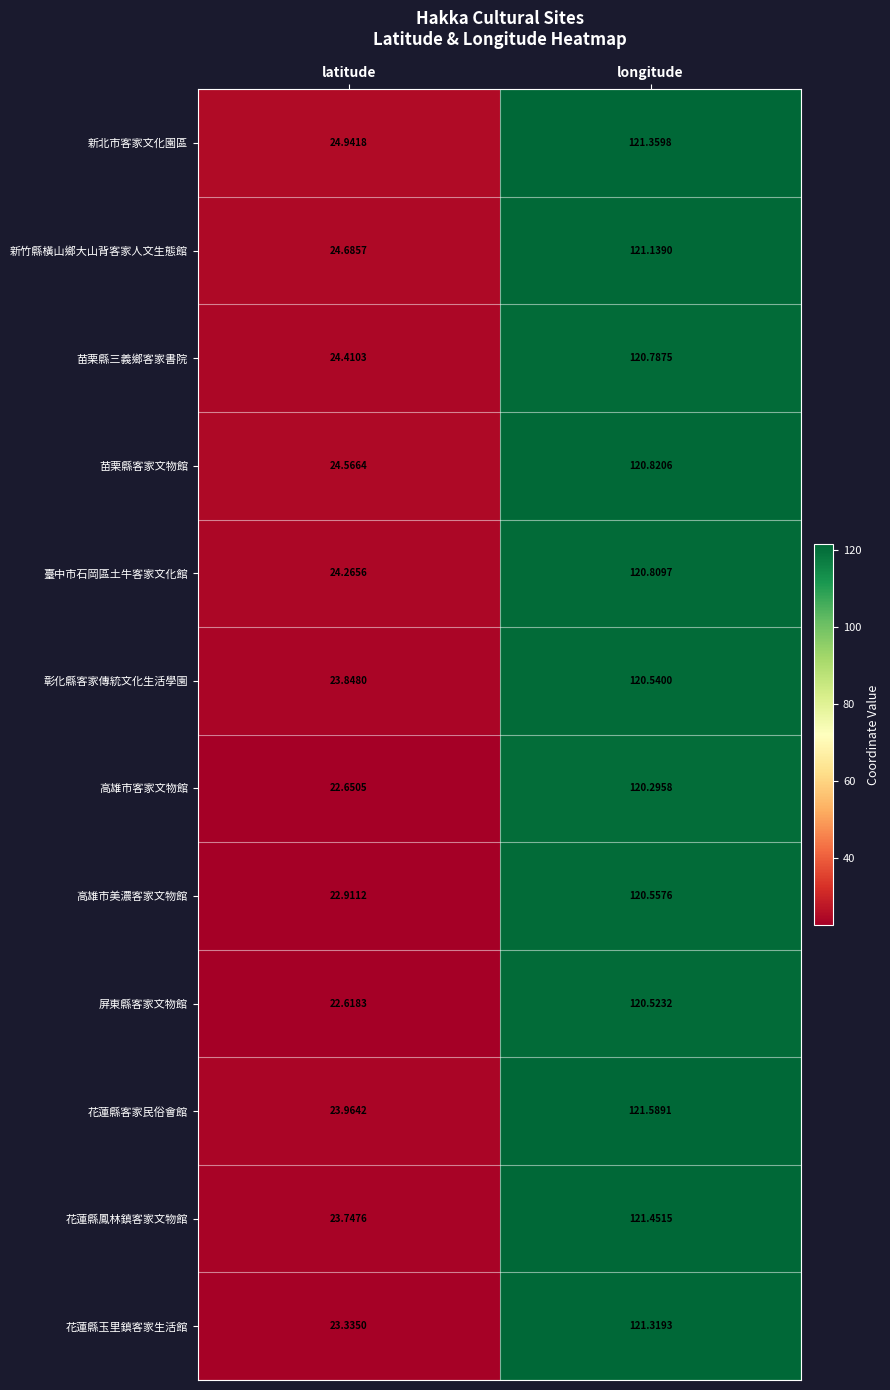

Which label corresponds to the largest value in the chart?

longitude